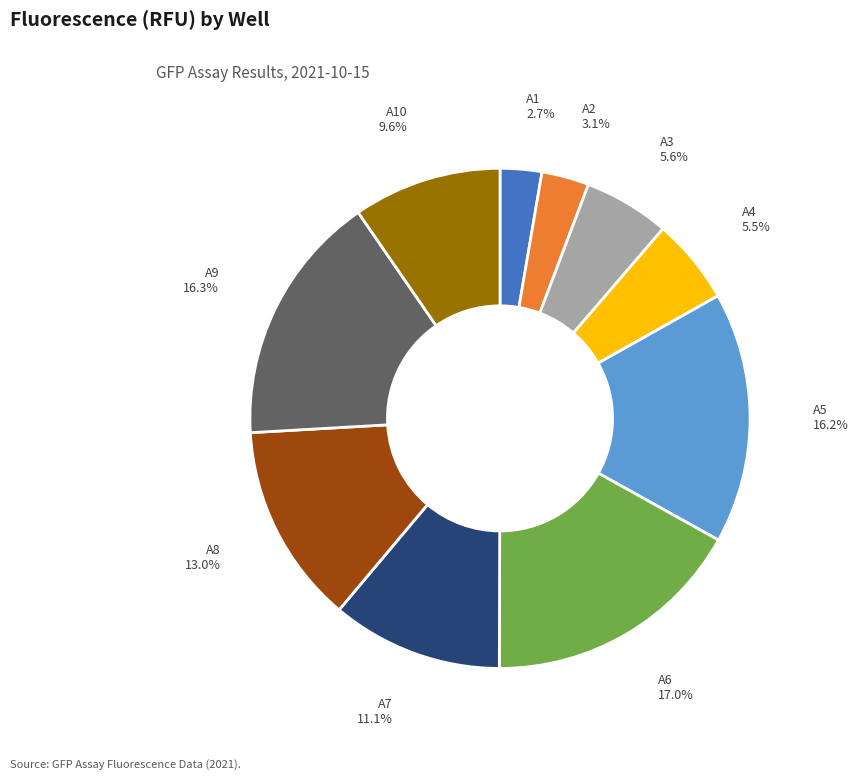

What is the total percentage of A2 and A4?

8.6%